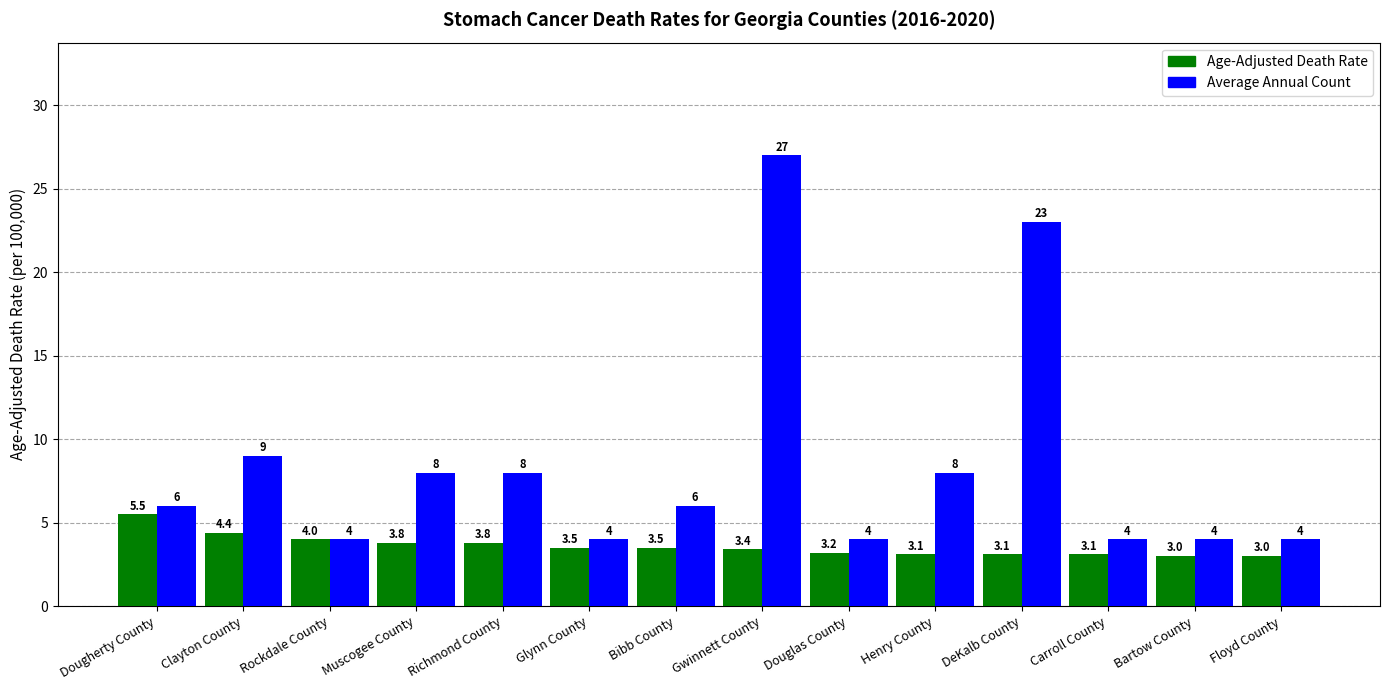

What is the sum of the Average Annual Count values at Rockdale County and Henry County?

12.0